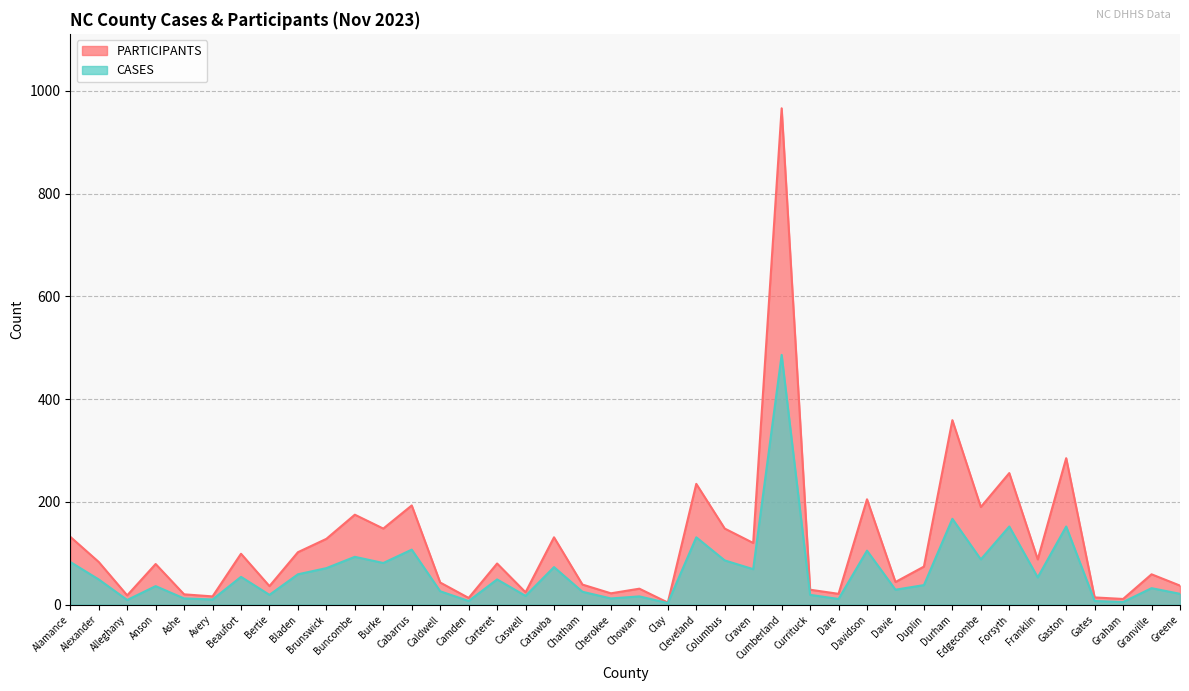

Count the number of categories in the chart.

40